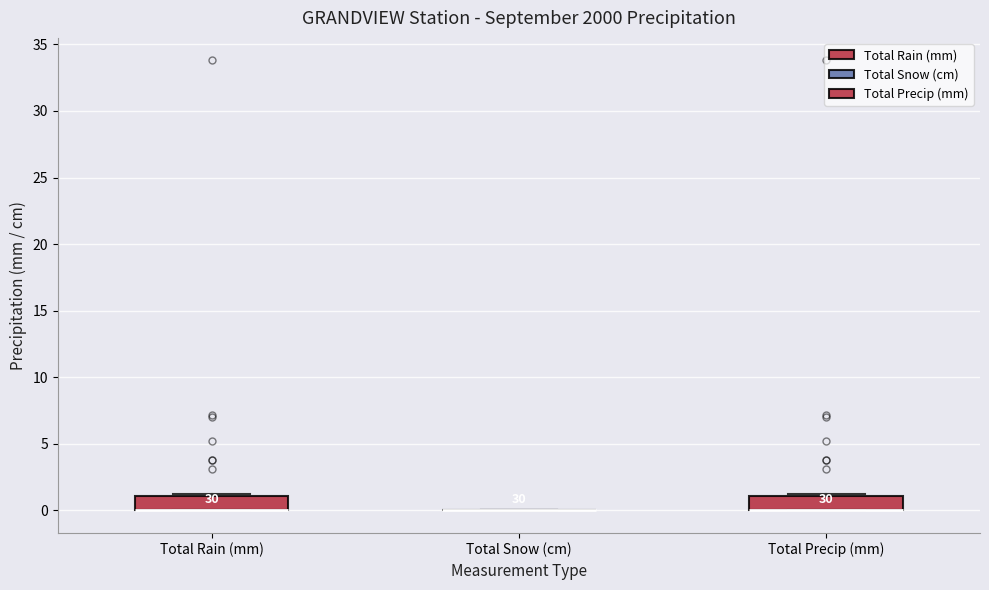

Reading left to right, transcribe this box plot: for each box, give where its median line is, the range the box spans, and where its two whiskers end, as read against the y-axis. The values are not printed on the chart, so give them approximately, as read against the axis.

Total Rain (mm): median 0 (drawn on the box's lower edge), box 0 to 1, whiskers 0 to 1
Total Snow (cm): box collapsed to a line at 0, whiskers 0 to 0
Total Precip (mm): median 0 (drawn on the box's lower edge), box 0 to 1, whiskers 0 to 1